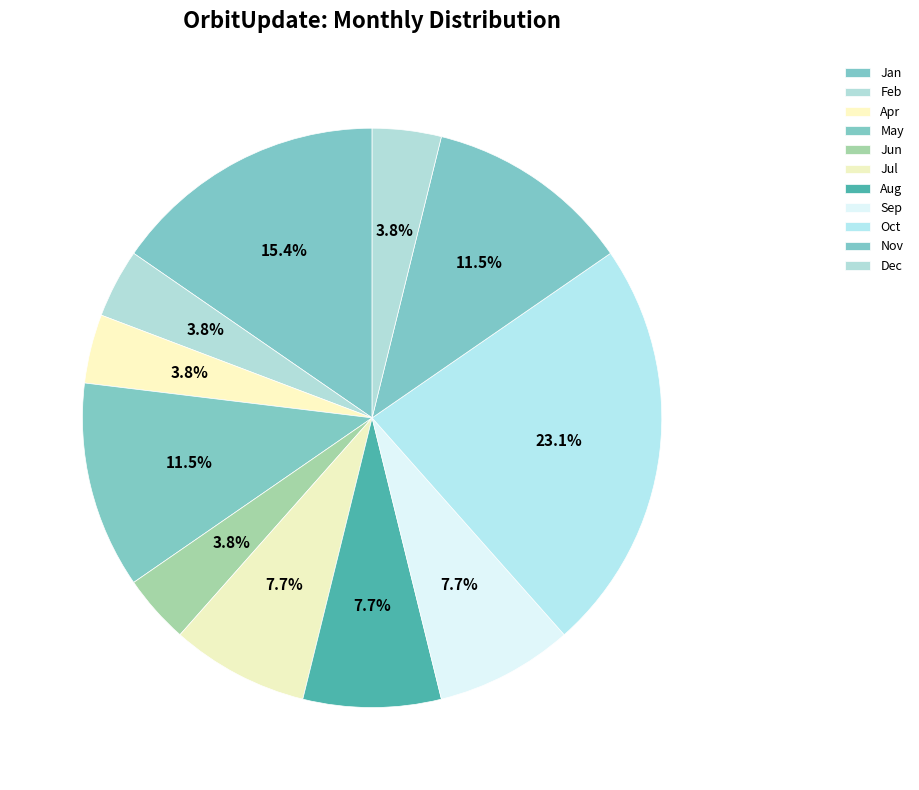

What is the ratio of the value at Jun to the value at Feb?

1.0